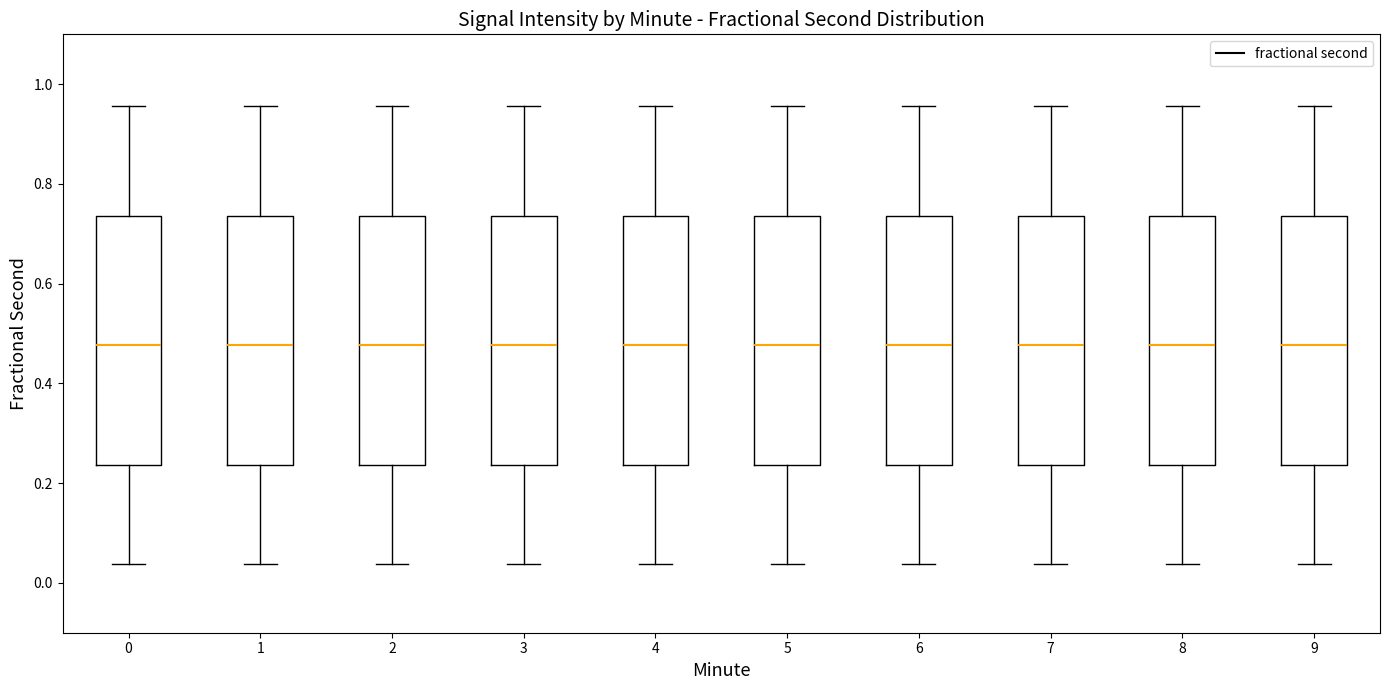

Reading left to right, read every box against the y-axis: the position of its median line, the range the box covers, and the ends of its whiskers. The values are not printed on the chart, so give them approximately, as read against the axis.

0: median 0.48, box 0.24 to 0.74, whiskers 0.04 to 0.96
1: median 0.48, box 0.24 to 0.74, whiskers 0.04 to 0.96
2: median 0.48, box 0.24 to 0.74, whiskers 0.04 to 0.96
3: median 0.48, box 0.24 to 0.74, whiskers 0.04 to 0.96
4: median 0.48, box 0.24 to 0.74, whiskers 0.04 to 0.96
5: median 0.48, box 0.24 to 0.74, whiskers 0.04 to 0.96
6: median 0.48, box 0.24 to 0.74, whiskers 0.04 to 0.96
7: median 0.48, box 0.24 to 0.74, whiskers 0.04 to 0.96
8: median 0.48, box 0.24 to 0.74, whiskers 0.04 to 0.96
9: median 0.48, box 0.24 to 0.74, whiskers 0.04 to 0.96